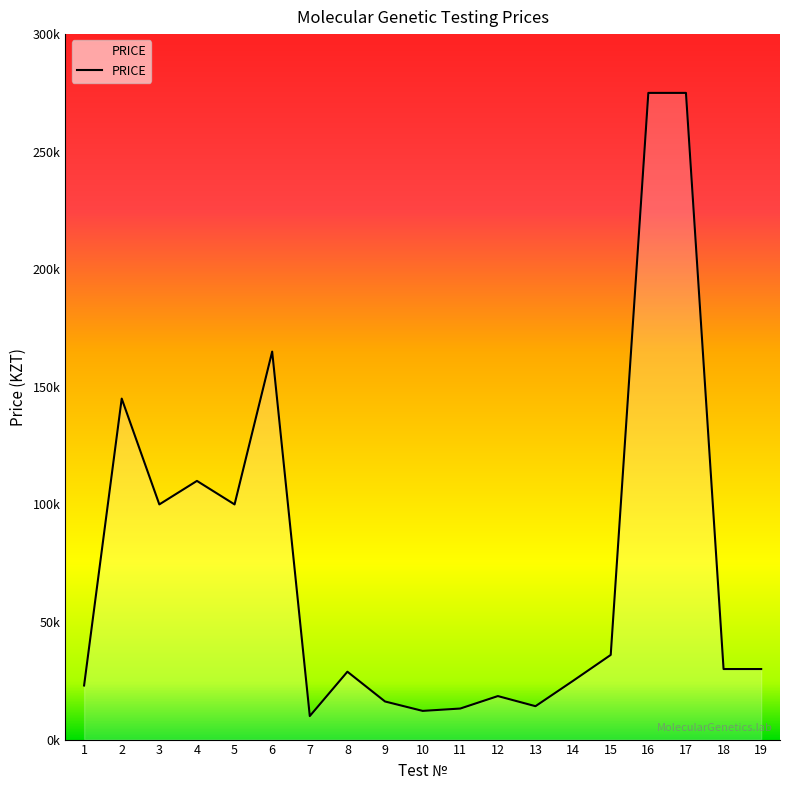

Rank the categories by value from highest to lowest.

16, 17, 6, 2, 4, 3, 5, 15, 18, 19, 8, 14, 1, 12, 9, 13, 11, 10, 7